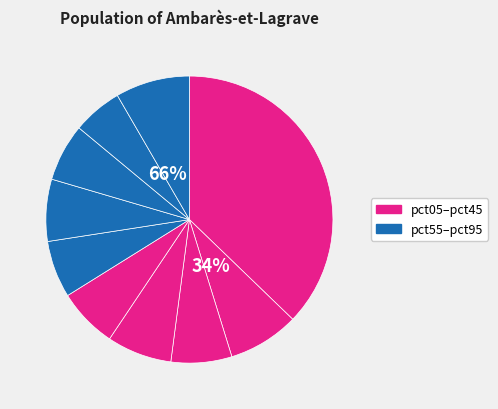

To the nearest percent, what is the difference between the largest and smallest slice percentages?

32%